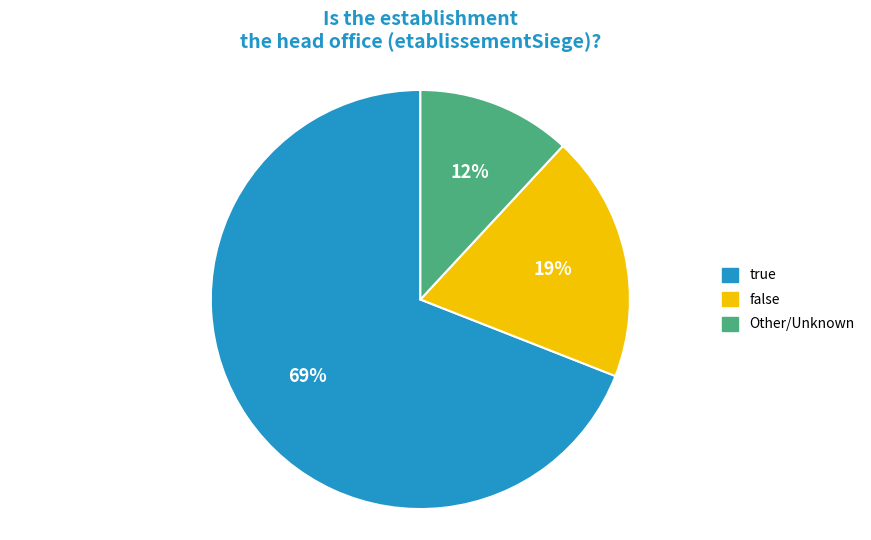

Is there a majority slice in this chart?

Yes